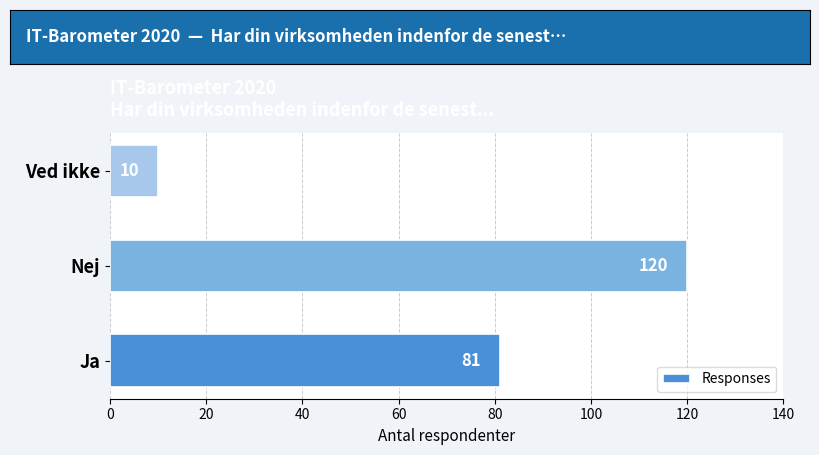

What is the difference between the maximum and second lowest values?

39